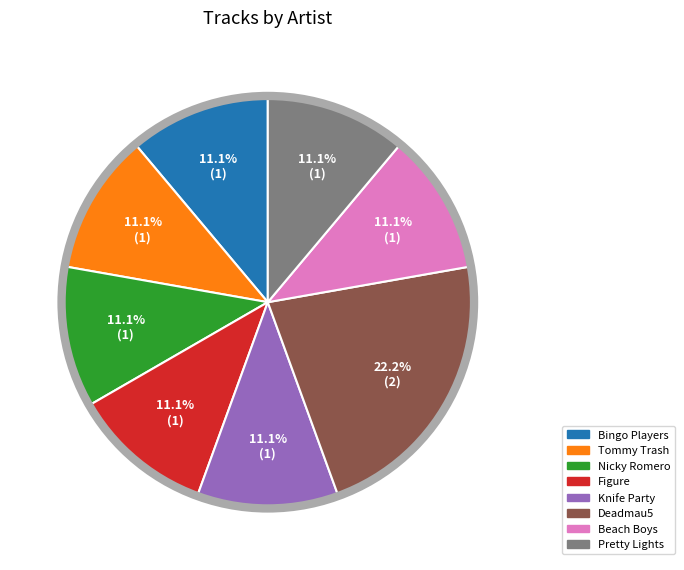

How many slices are in this pie chart?

8